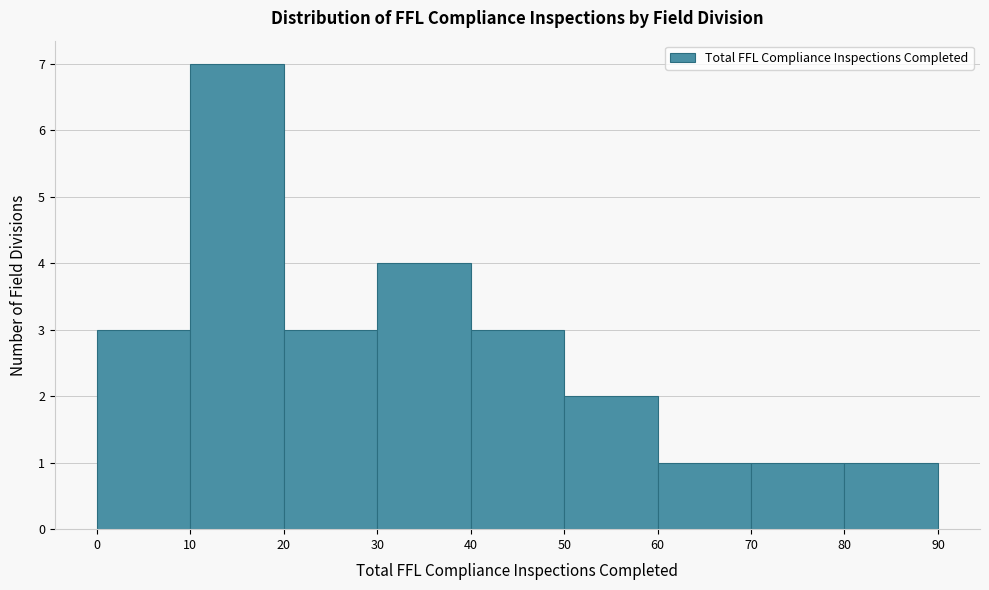

Reading left to right, transcribe this chart: for each bar, give the range it covers on the x-axis and its height. The values are not printed on the chart, so give them approximately, as read against the axis.

0 to 10: 3
10 to 20: 7
20 to 30: 3
30 to 40: 4
40 to 50: 3
50 to 60: 2
60 to 70: 1
70 to 80: 1
80 to 90: 1